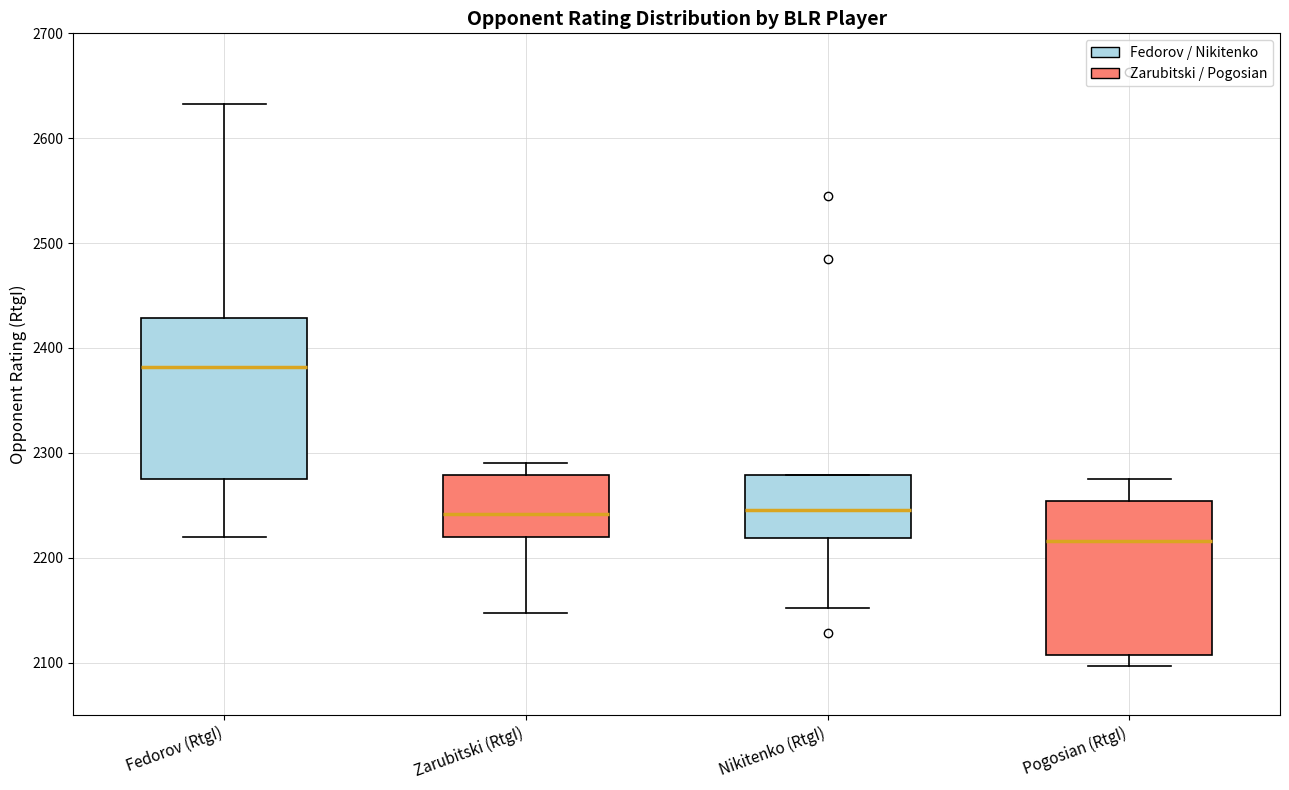

Reading left to right, transcribe this box plot: for each box, give where its median line is, the range the box spans, and where its two whiskers end, as read against the y-axis. The values are not printed on the chart, so give them approximately, as read against the axis.

Fedorov (RtgI): median 2380, box 2280 to 2430, whiskers 2220 to 2630
Zarubitski (RtgI): median 2240, box 2220 to 2280, whiskers 2150 to 2290
Nikitenko (RtgI): median 2250, box 2220 to 2280, whiskers 2150 to 2280
Pogosian (RtgI): median 2220, box 2110 to 2250, whiskers 2100 to 2280